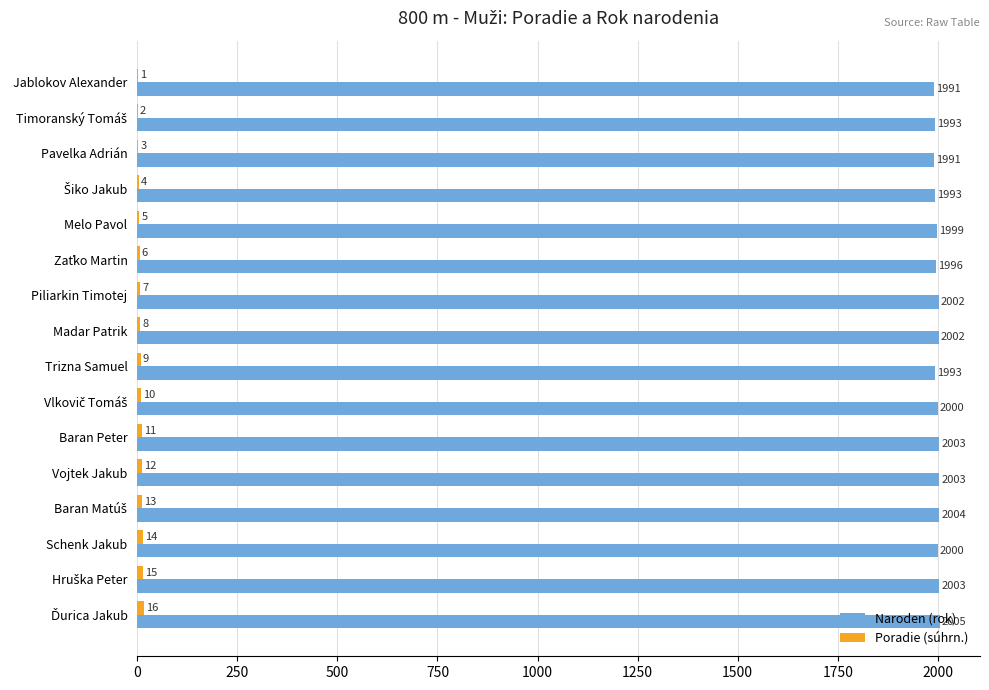

Where is Naroden (rok) nearest to the value 1998?

Melo Pavol